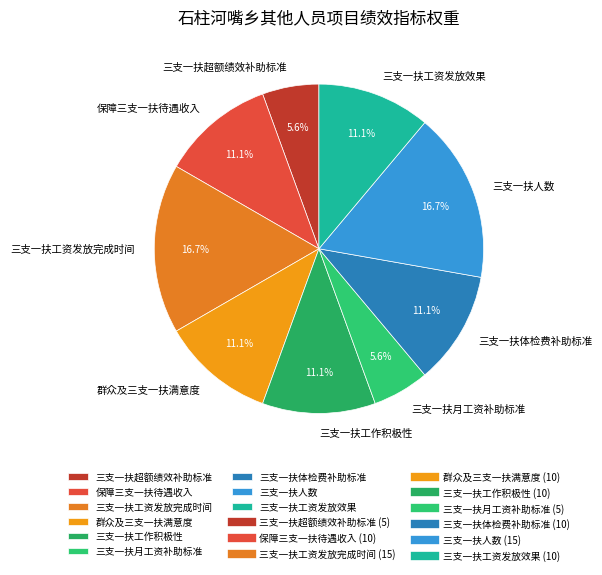

To the nearest percent, what percentage of the pie is 群众及三支一扶满意度?

11%